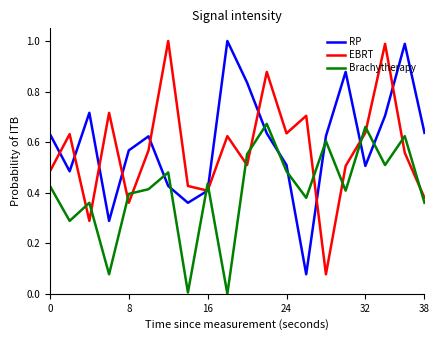

True or false: Brachytherapy and RP cross at least once.

True